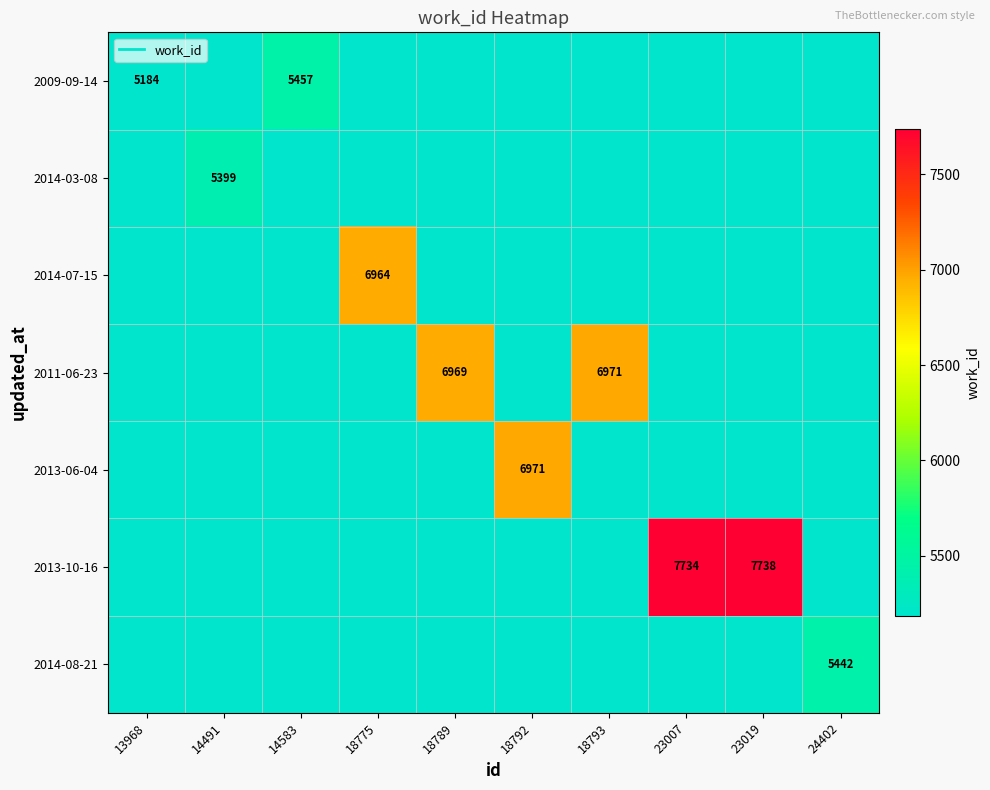

Rank the series by their maximum value, from lowest to highest.

2014-03-08, 2014-08-21, 2009-09-14, 2014-07-15, 2011-06-23, 2013-06-04, 2013-10-16